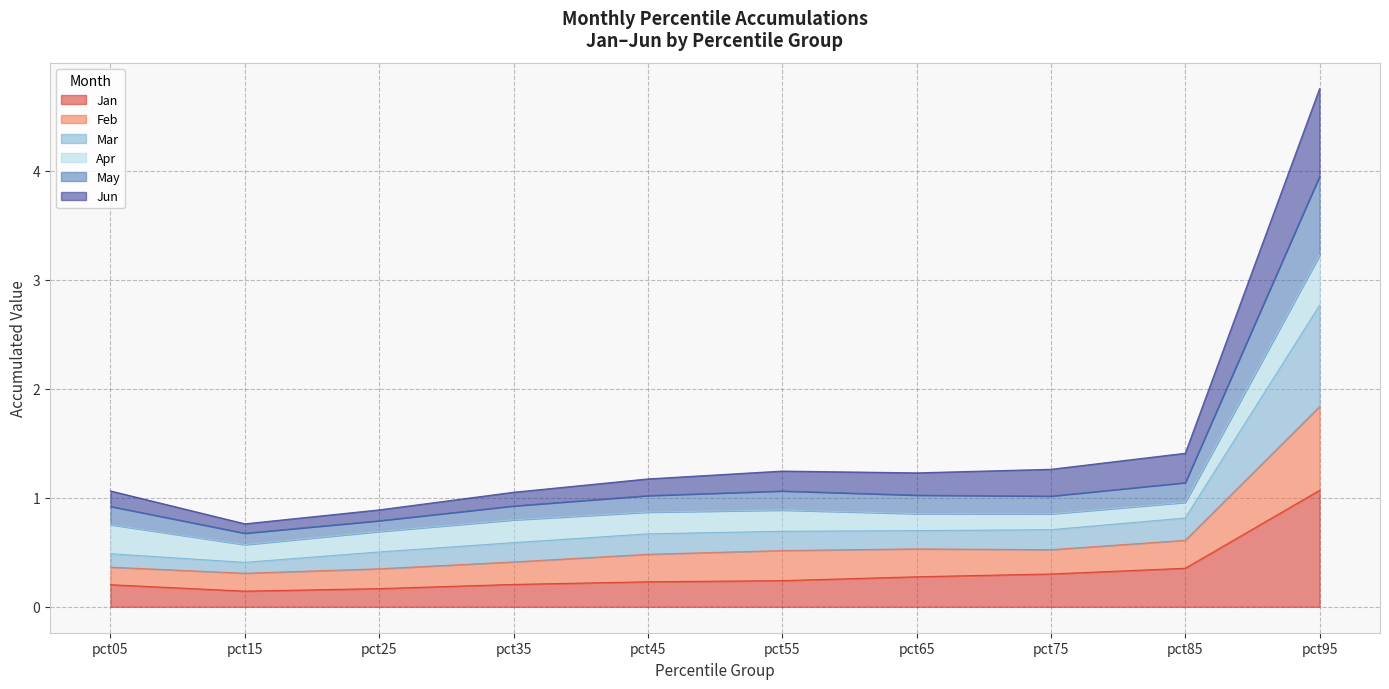

At which category does May reach its first local valley?

pct15